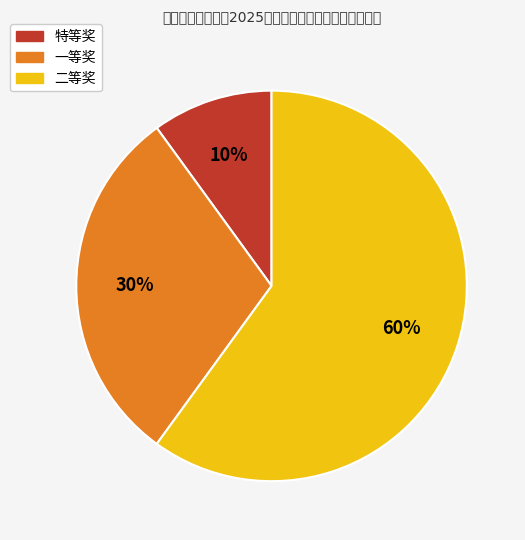

Which slice represents more than half of the pie?

二等奖